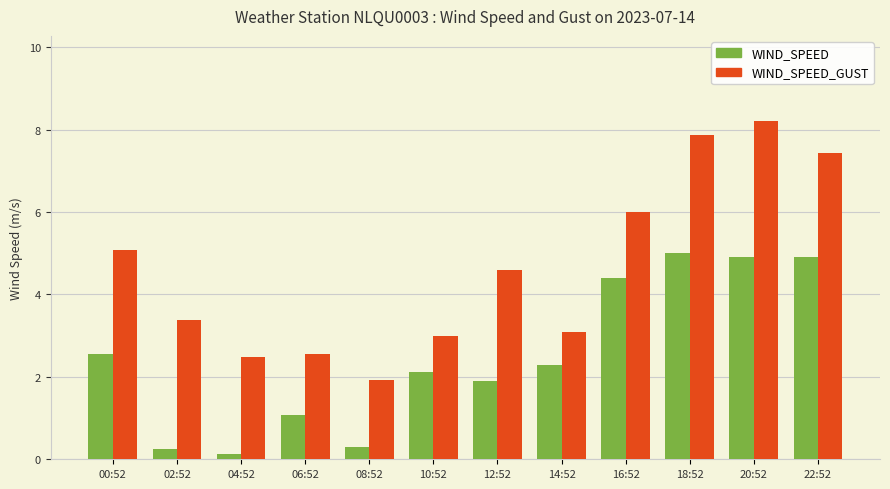

What is the difference between the highest and lowest values at 06:52?

1.5